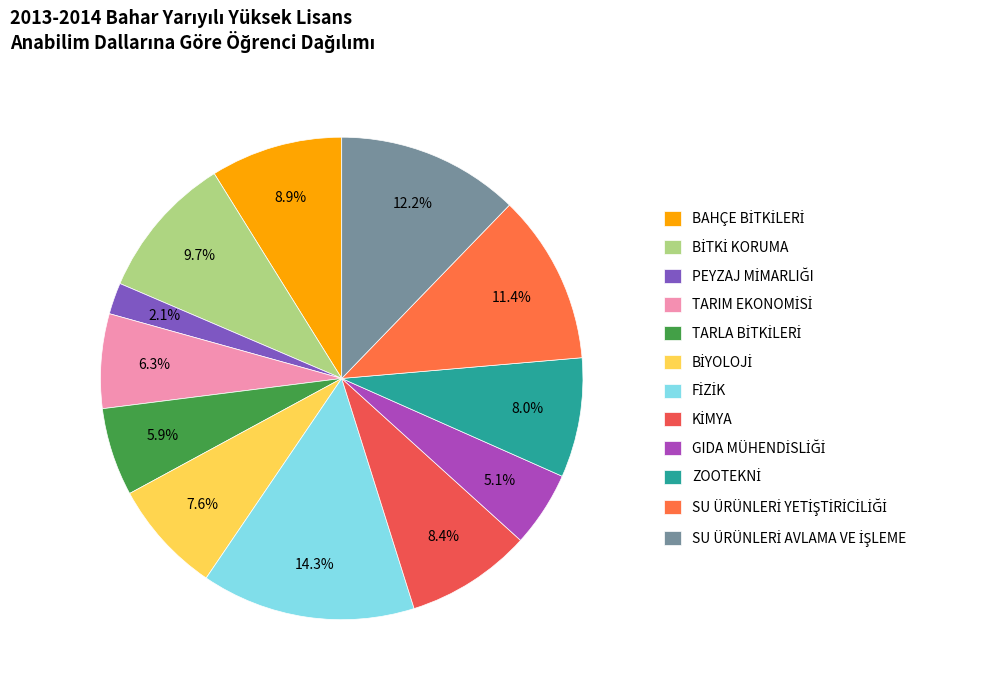

What is the change in value from PEYZAJ MİMARLIĞI to KİMYA?

+15